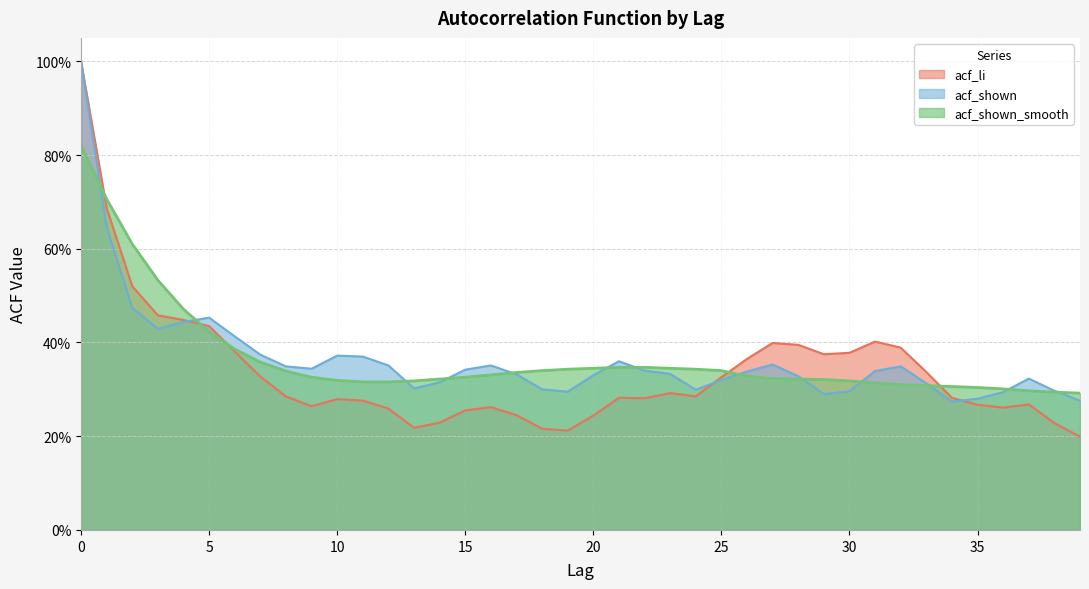

Between 13 and 24, which series saw the biggest shift?

acf_li